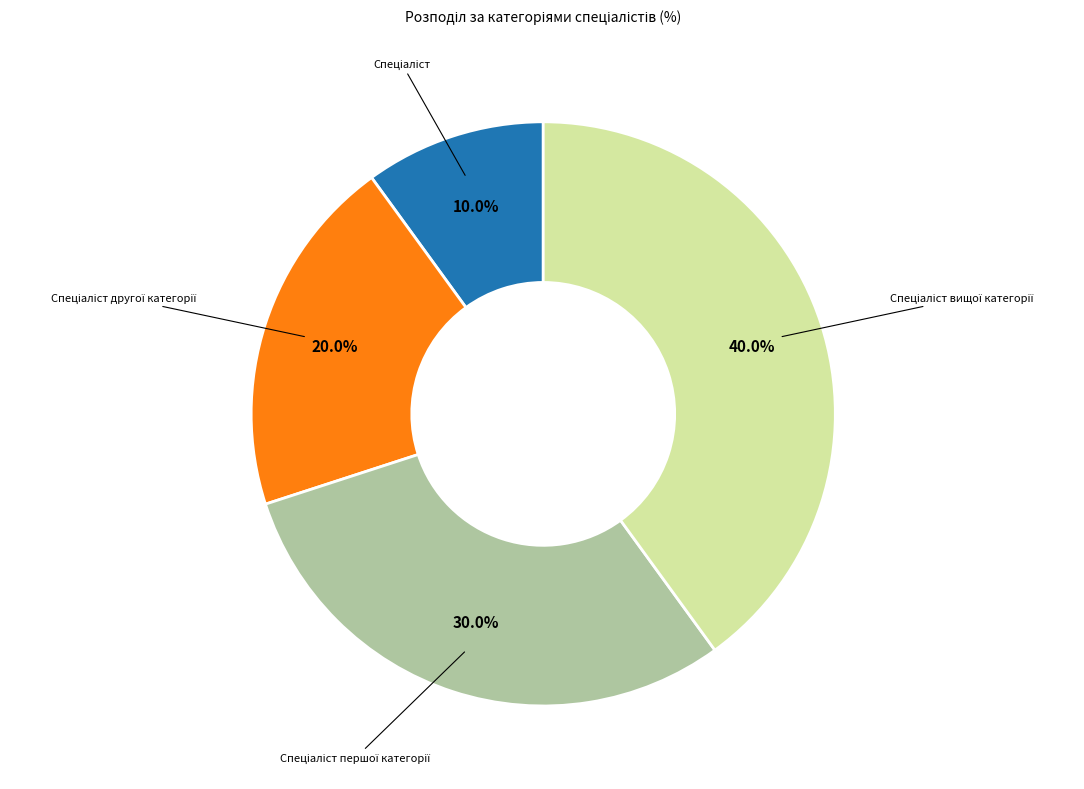

Is there any slice that represents more than half of the pie?

No